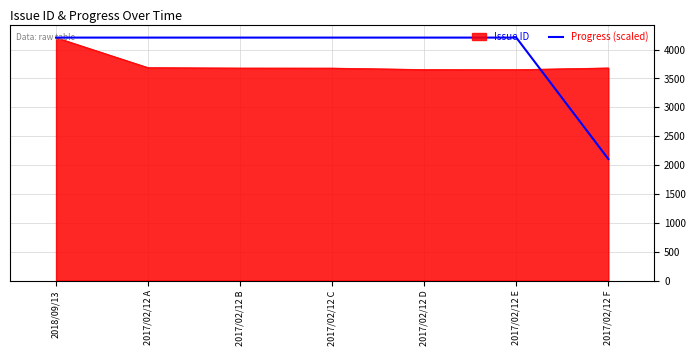

What is the difference between the highest and lowest values at 2017/02/12 A?

520